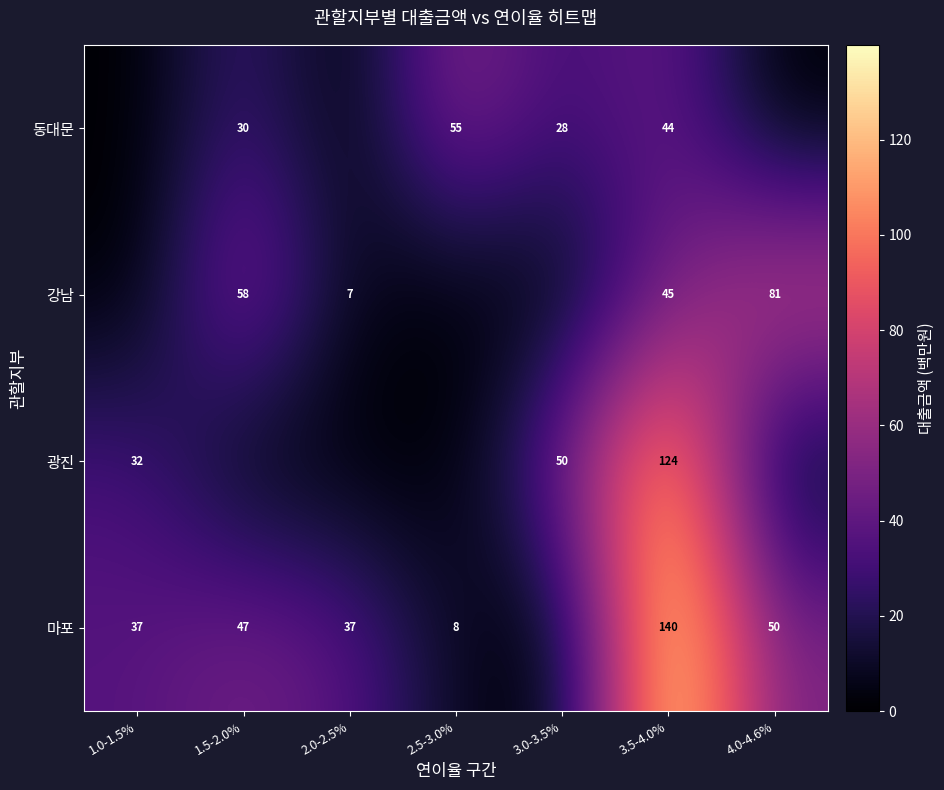

The value of 마포 at 1.0-1.5% is 37. True or false?

True